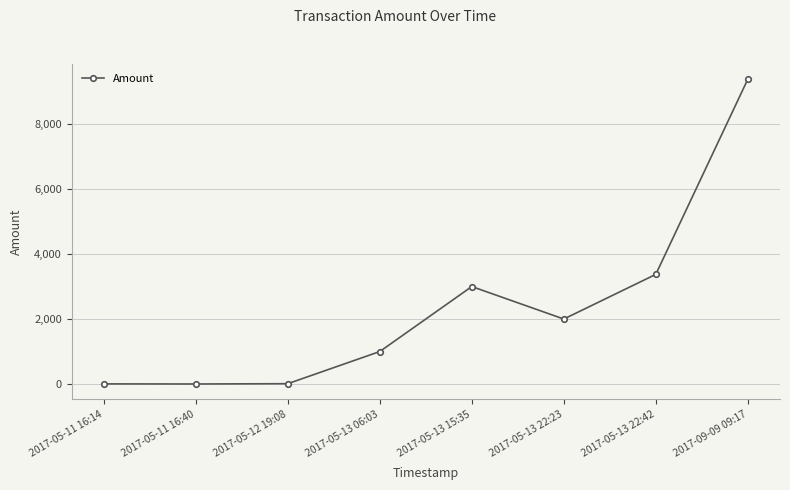

True or false: the data shows 14309.7 at 2017-09-09 09:17.

False